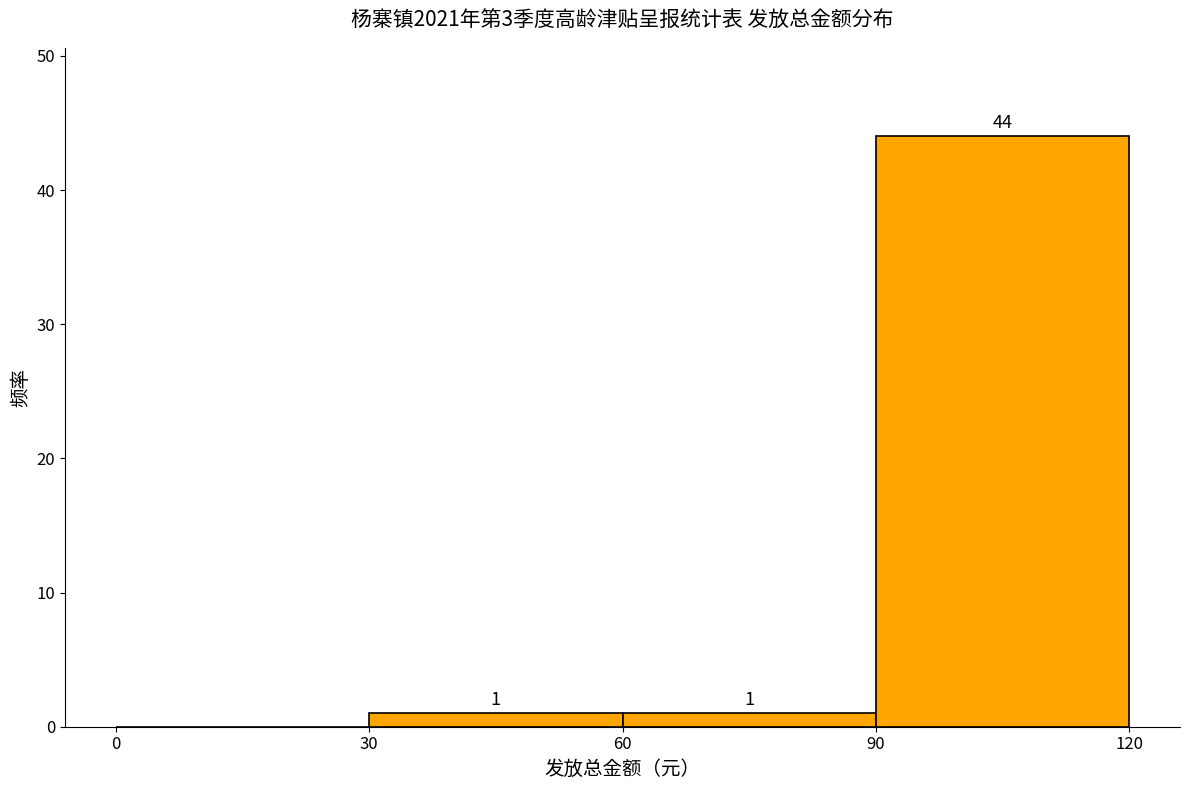

Which range on the x-axis has the tallest bar?

90 to 120